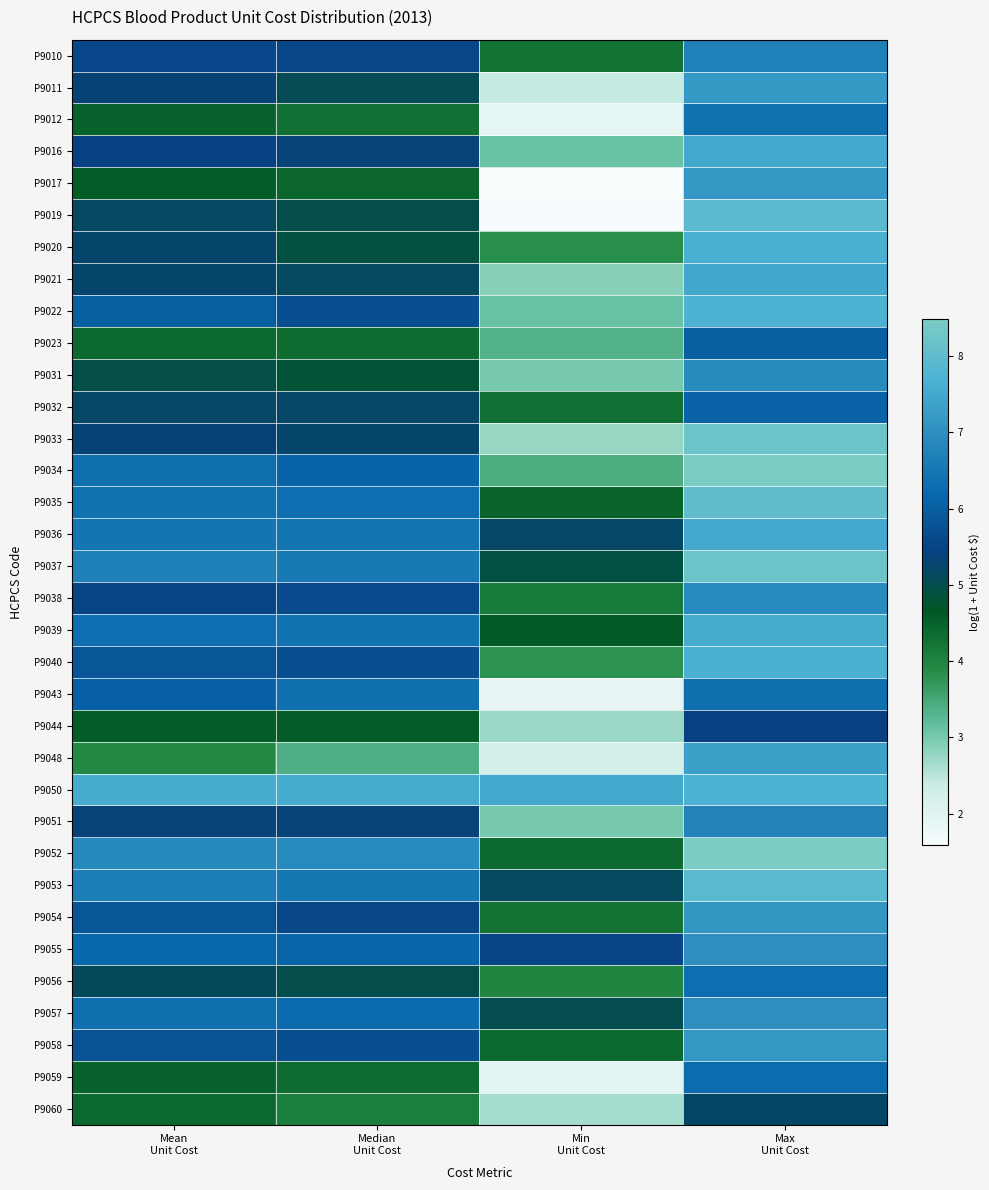

How many distinct data groups are displayed?

34